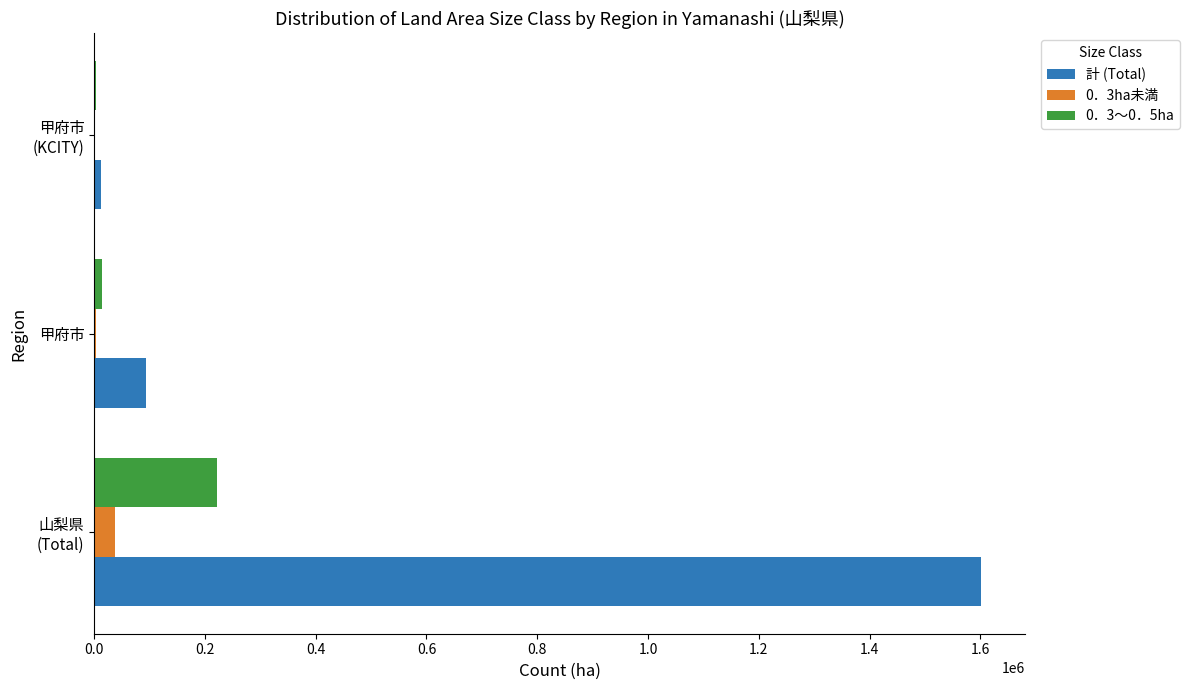

Which series has the largest total across all categories?

計 (Total)